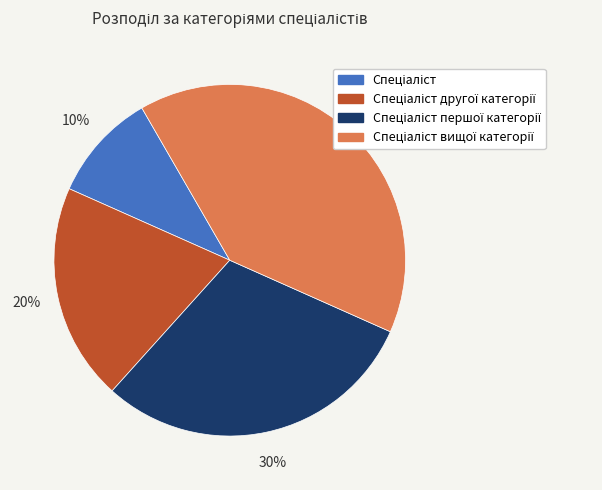

To the nearest percent, what is the average slice percentage?

25%